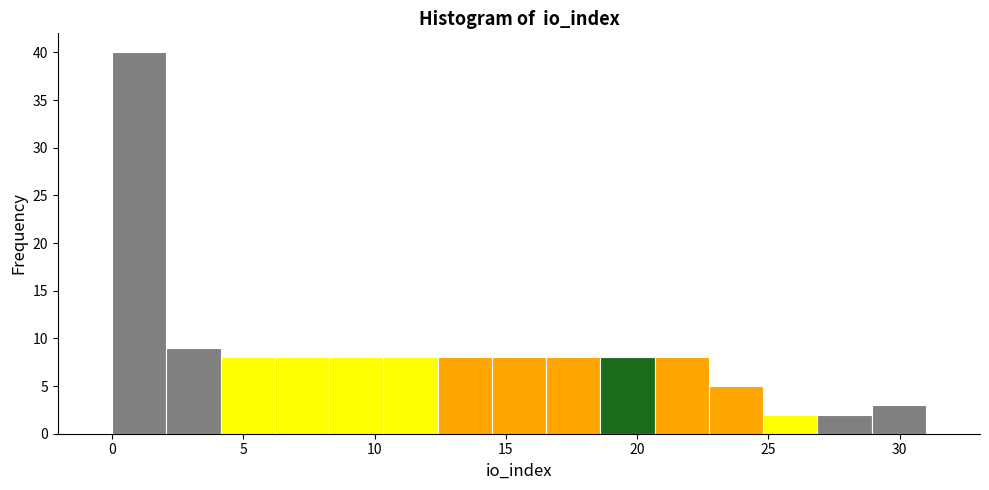

Over which range of the x-axis is the bar tallest?

0.0 to 2.0